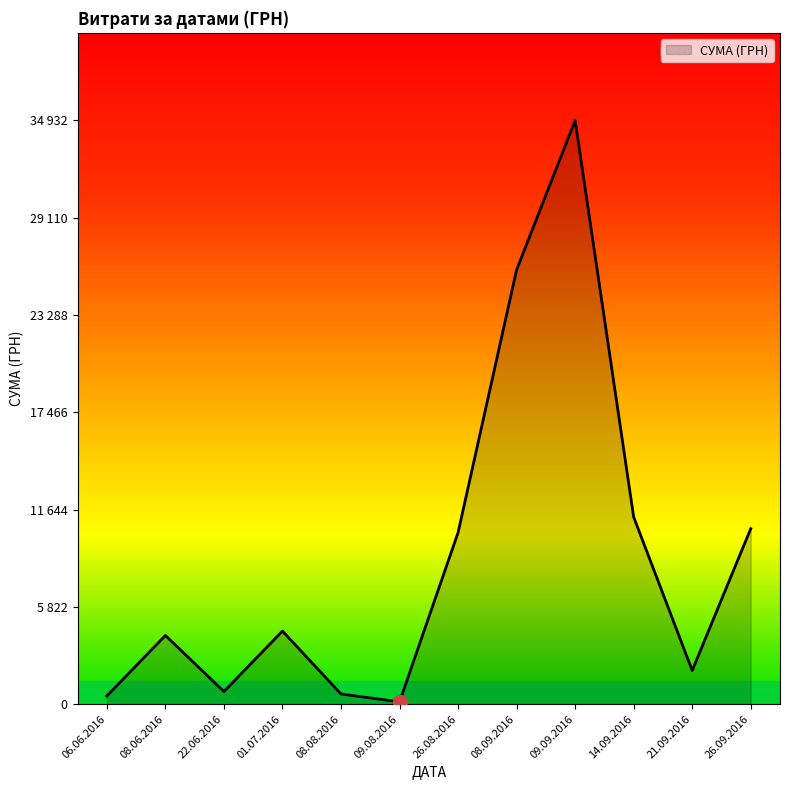

Does the chart have visible grid lines?

No